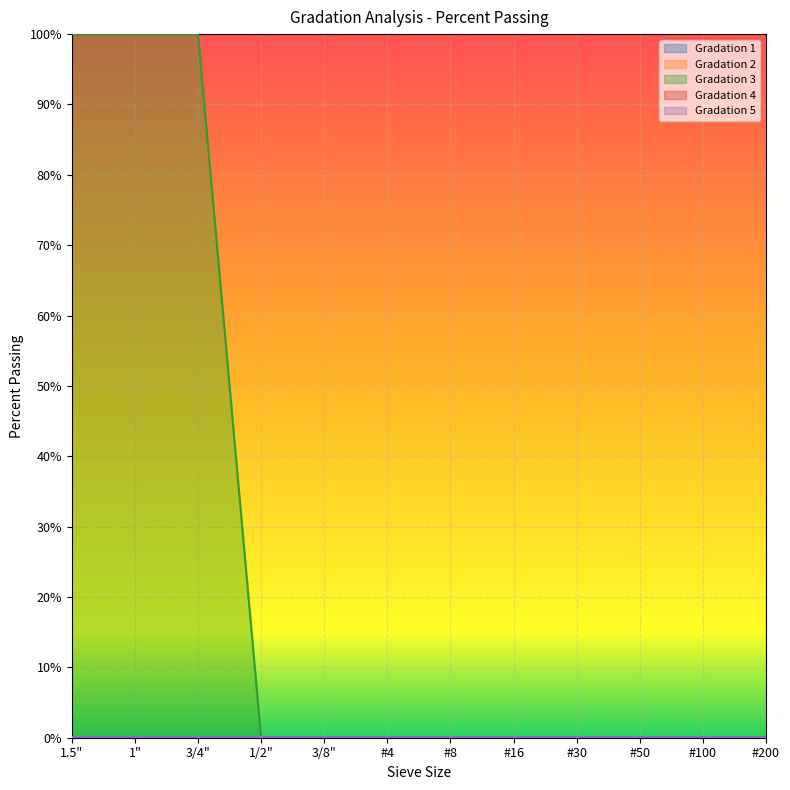

How many lines are shown in the chart?

5